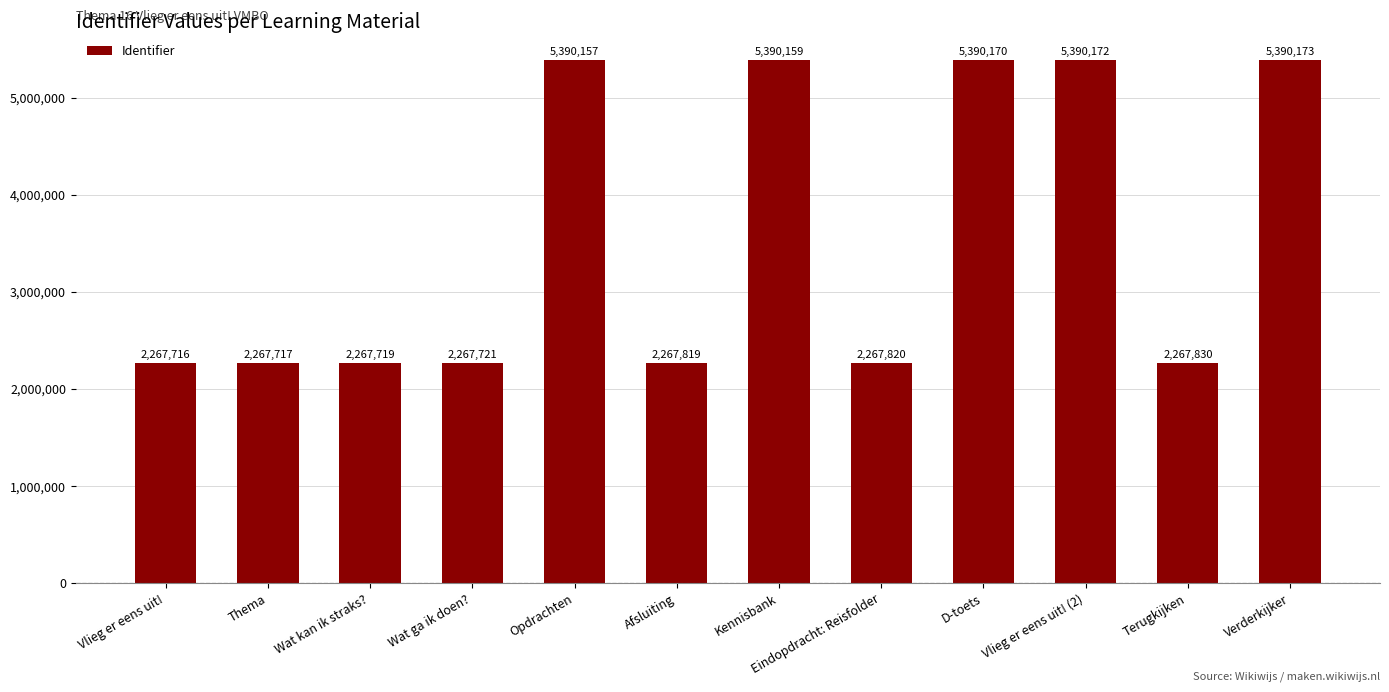

What is the label of the 11th bar from the left?

Terugkijken